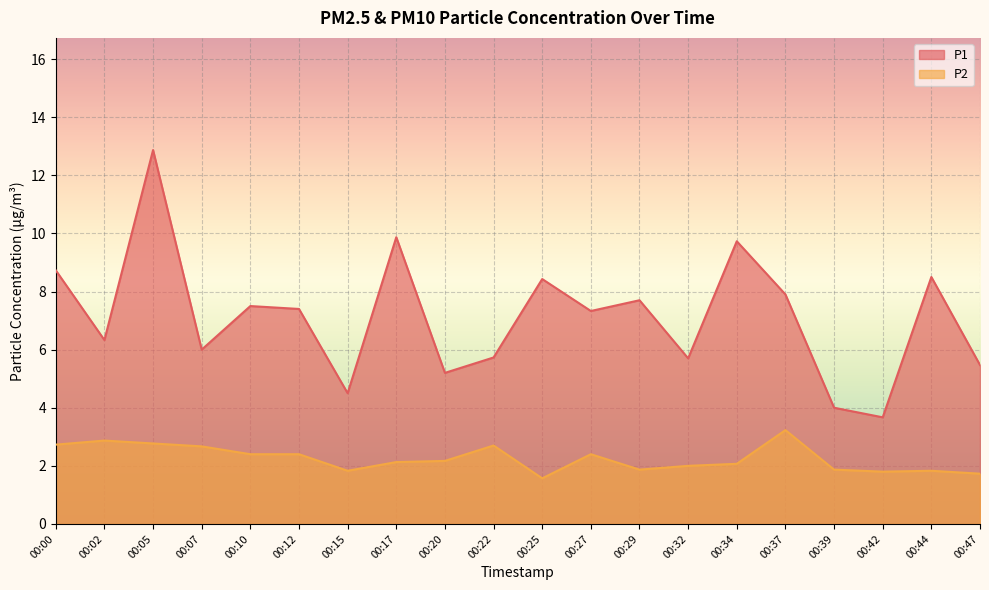

Which has a higher value, 00:22 or 00:47?

00:22